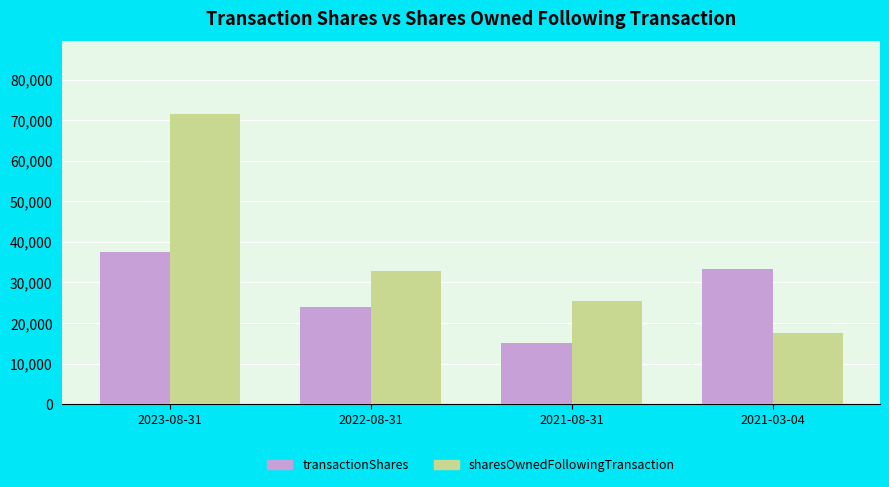

What is the maximum value shown in the chart?

71531